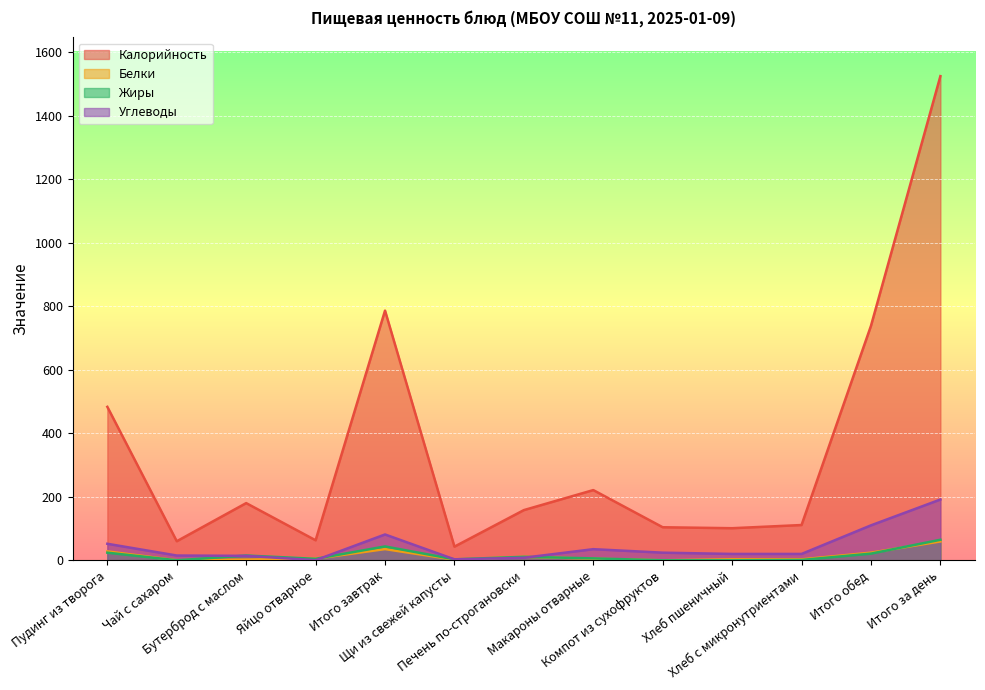

True or false: Калорийность has a value of 221.0 at Макароны отварные.

True